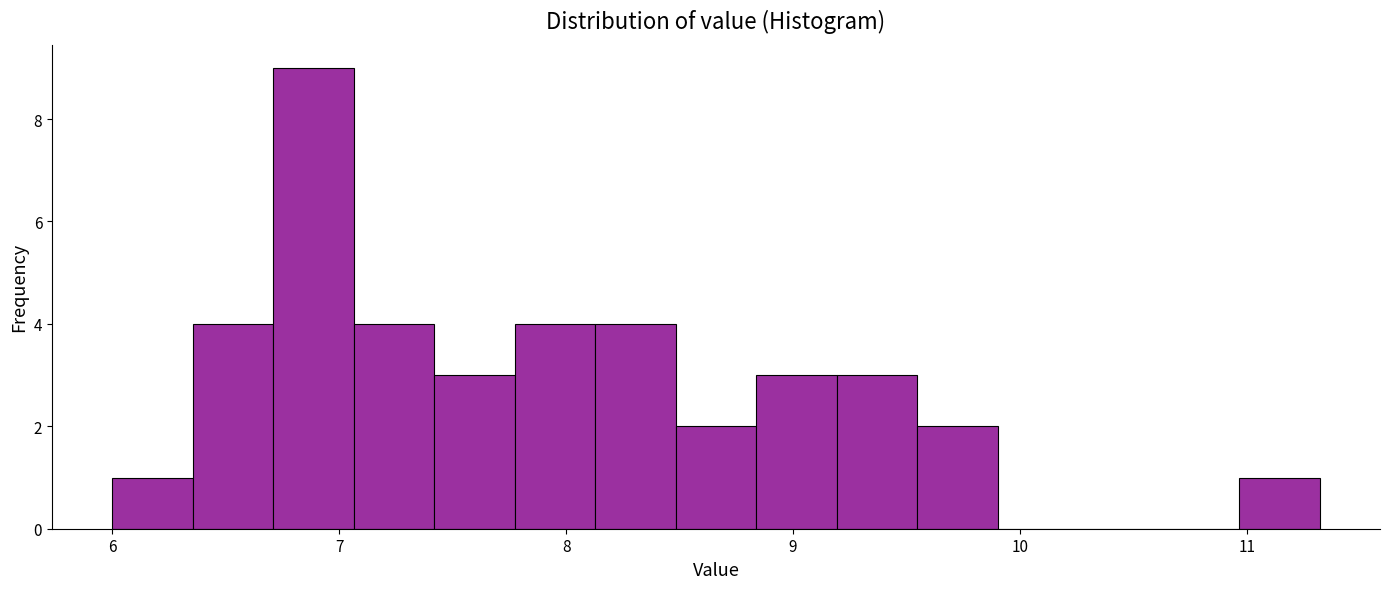

Around what value on the x-axis is the tallest bar? Give the approximate position of its centre, as read against the axis.

6.9